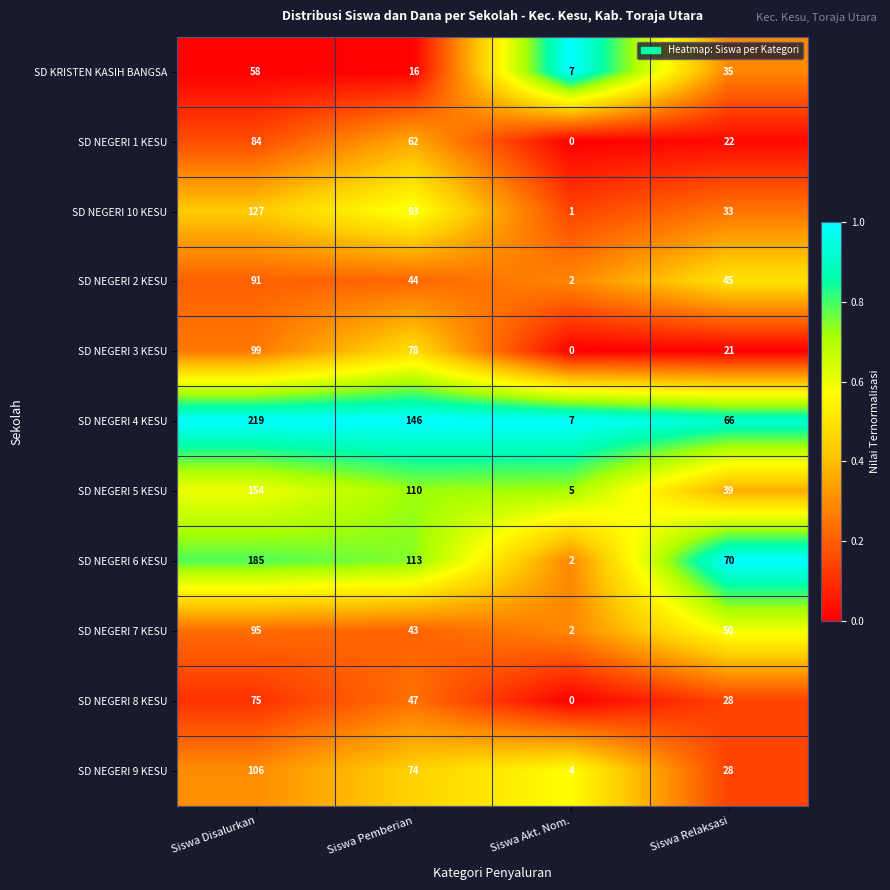

How many series are shown in this chart?

11